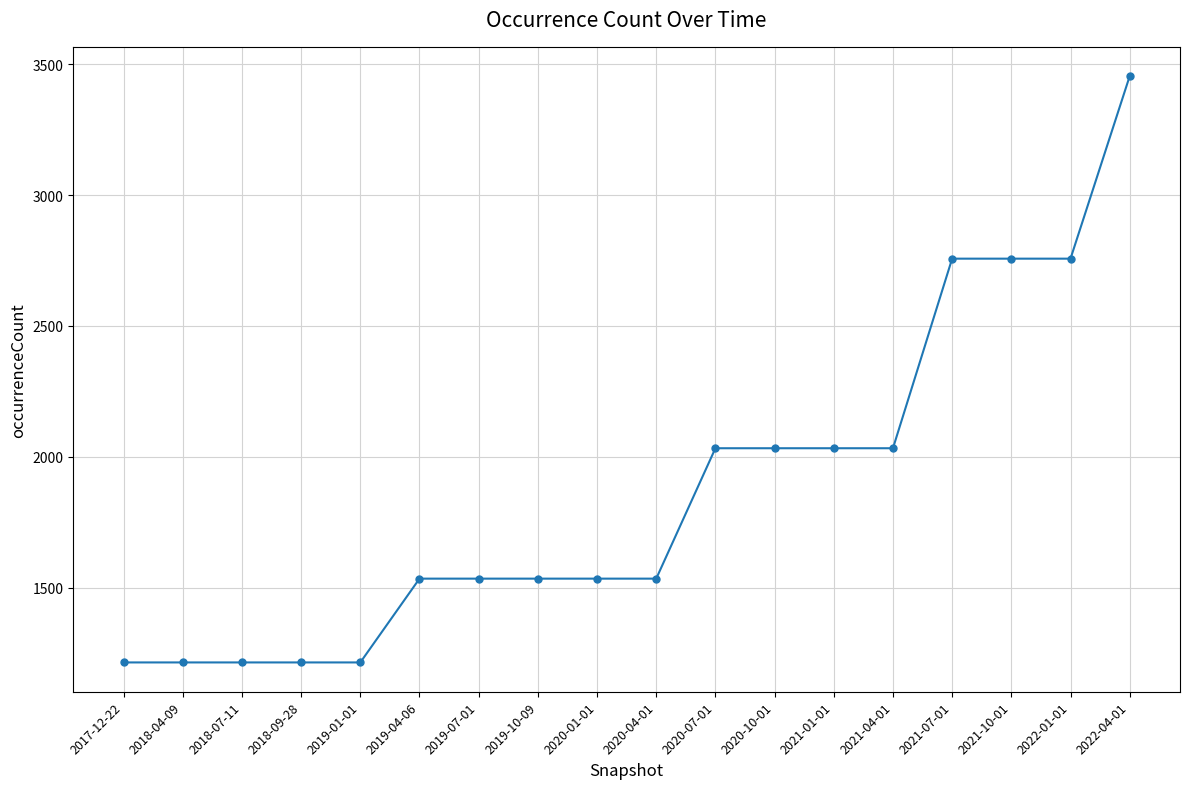

Is this an area chart (filled region under the line)?

No